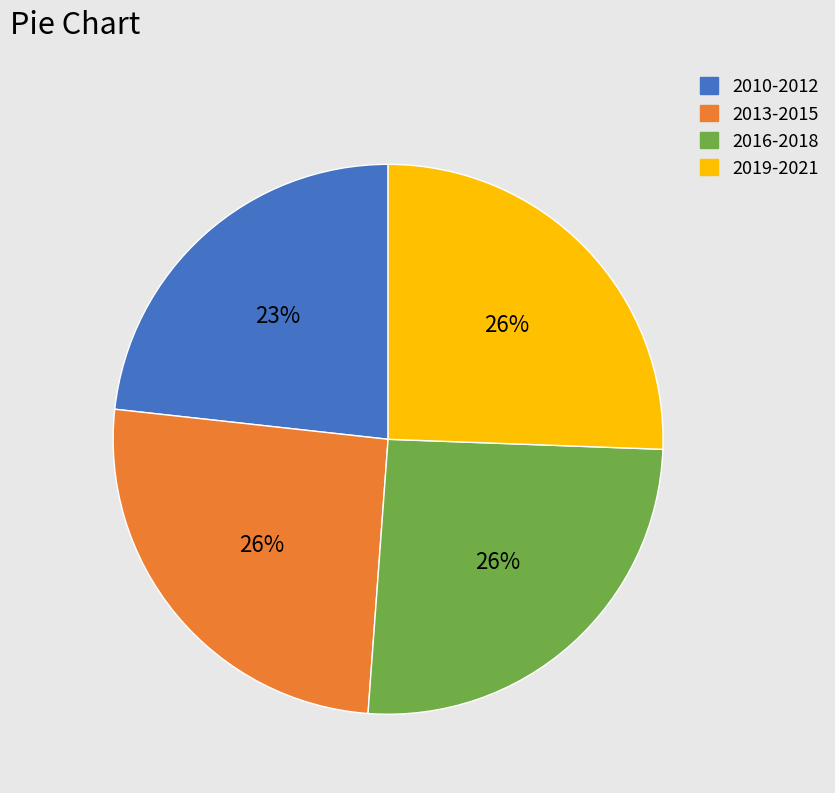

Does any single category account for the majority?

No